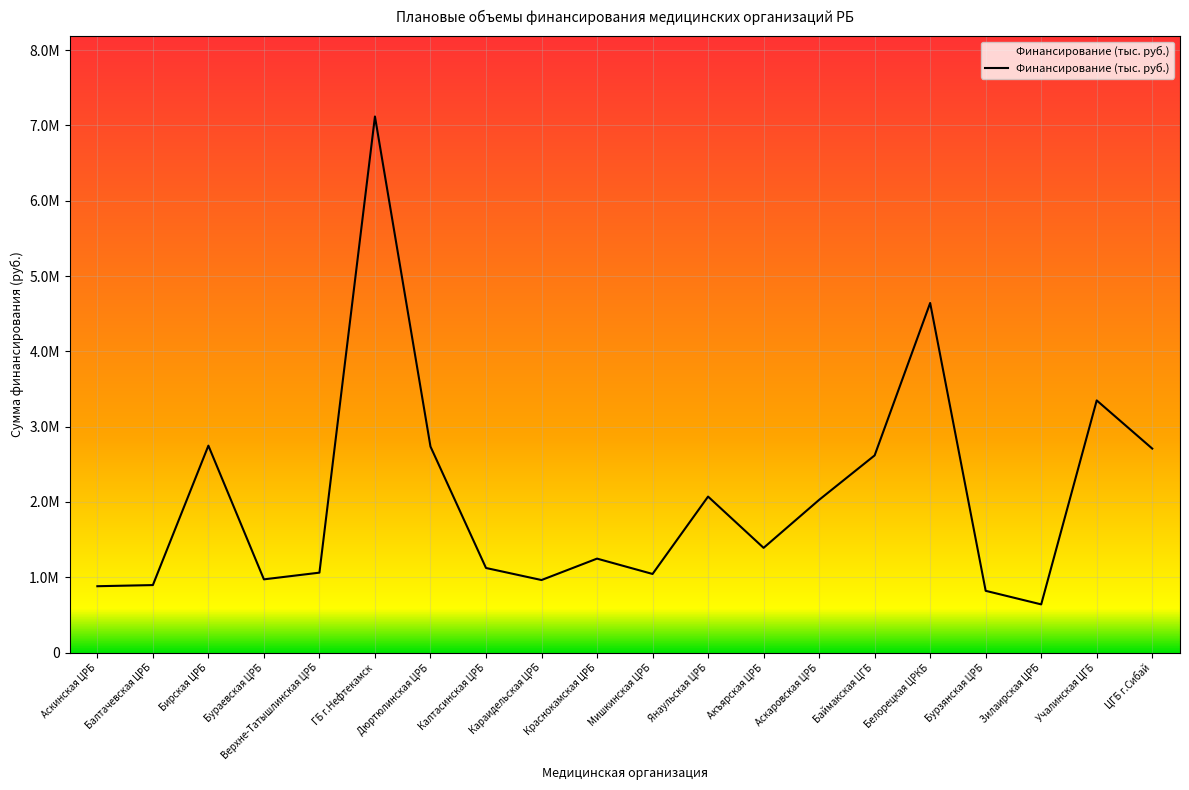

Is this an area chart (filled region under the line)?

No